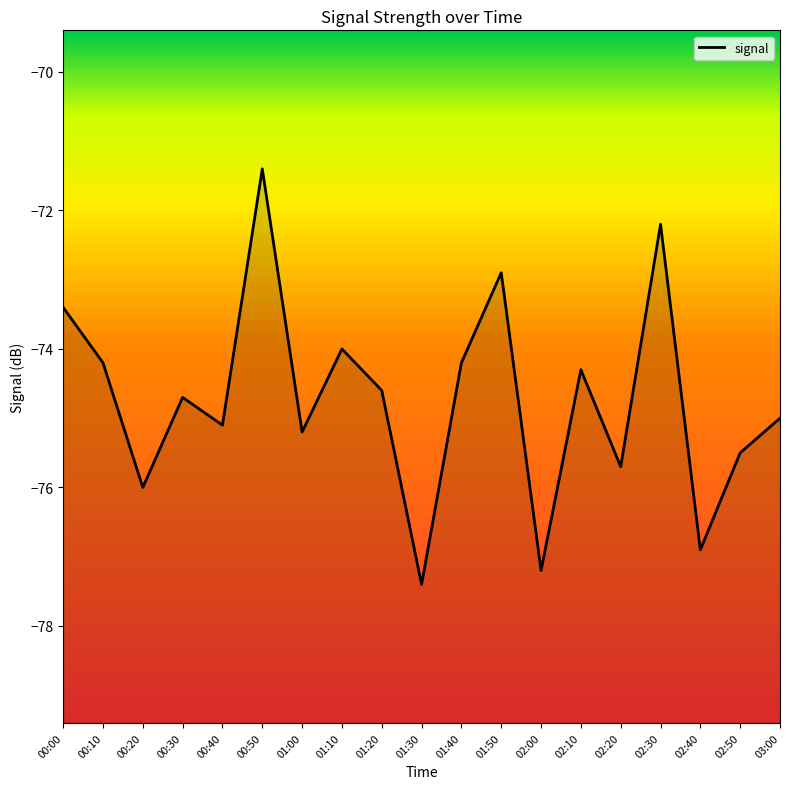

What is the value of the 8th point from the left?

-74.0